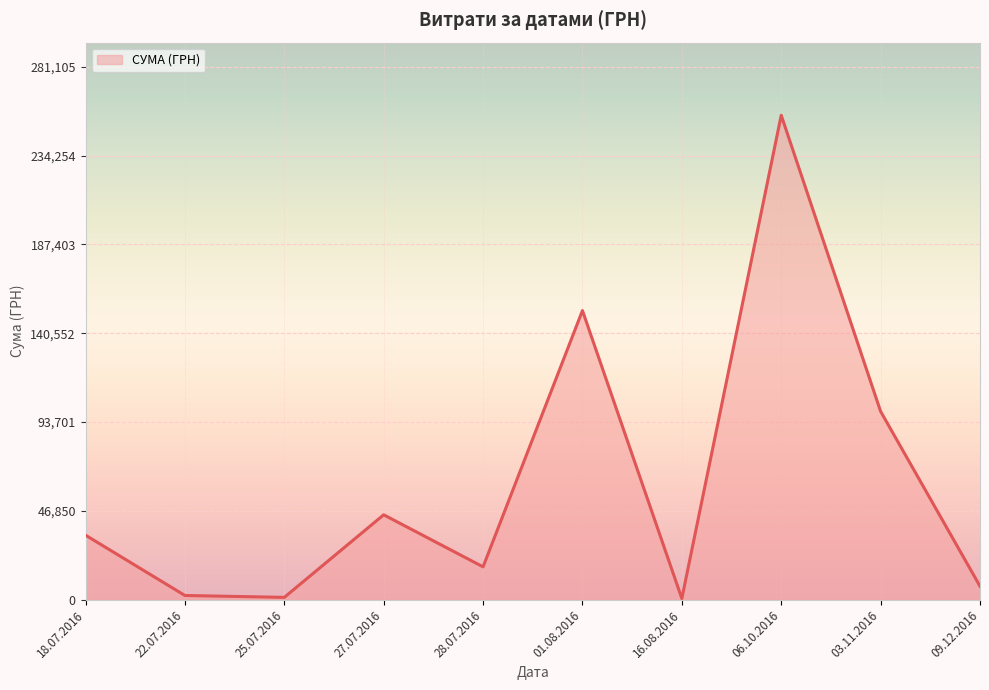

What is the change in value from 27.07.2016 to 06.10.2016?

+210793.2